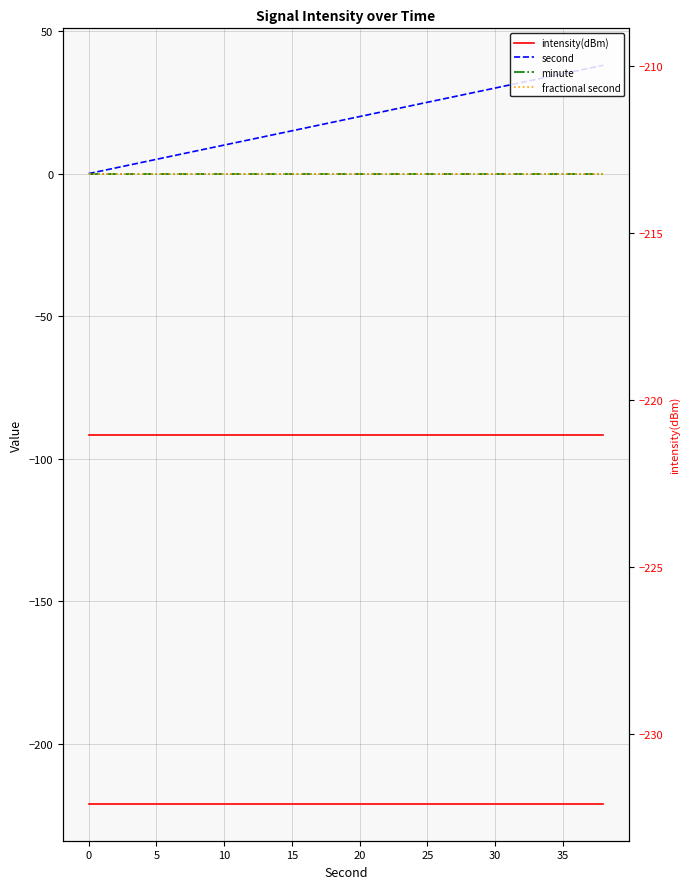

Rank the series at 30 from highest to lowest value.

second, minute, fractional second, intensity(dBm)